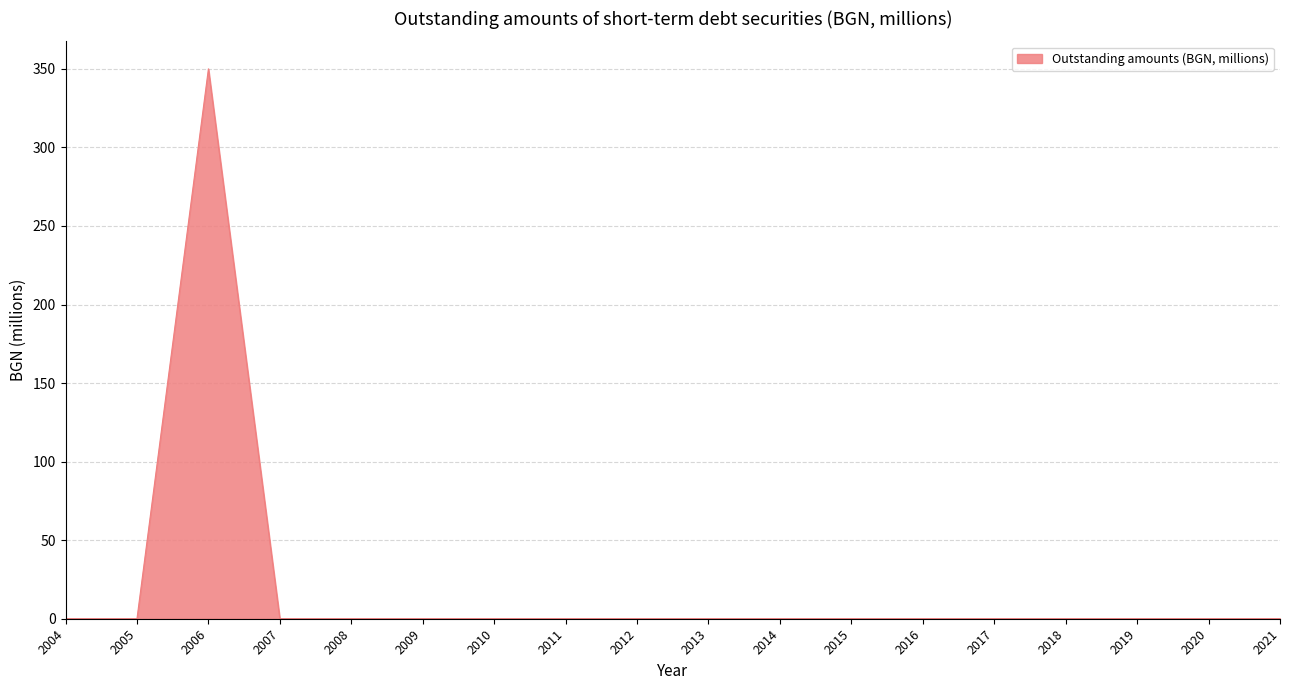

What is the greatest value displayed?

350.0